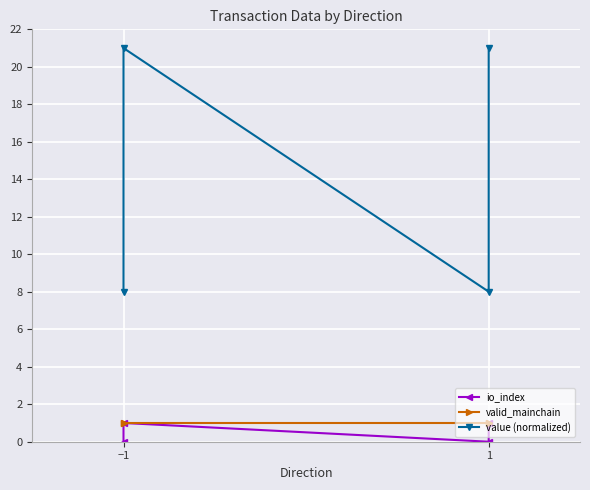

How many data points in value (normalized) are less than 21?

2